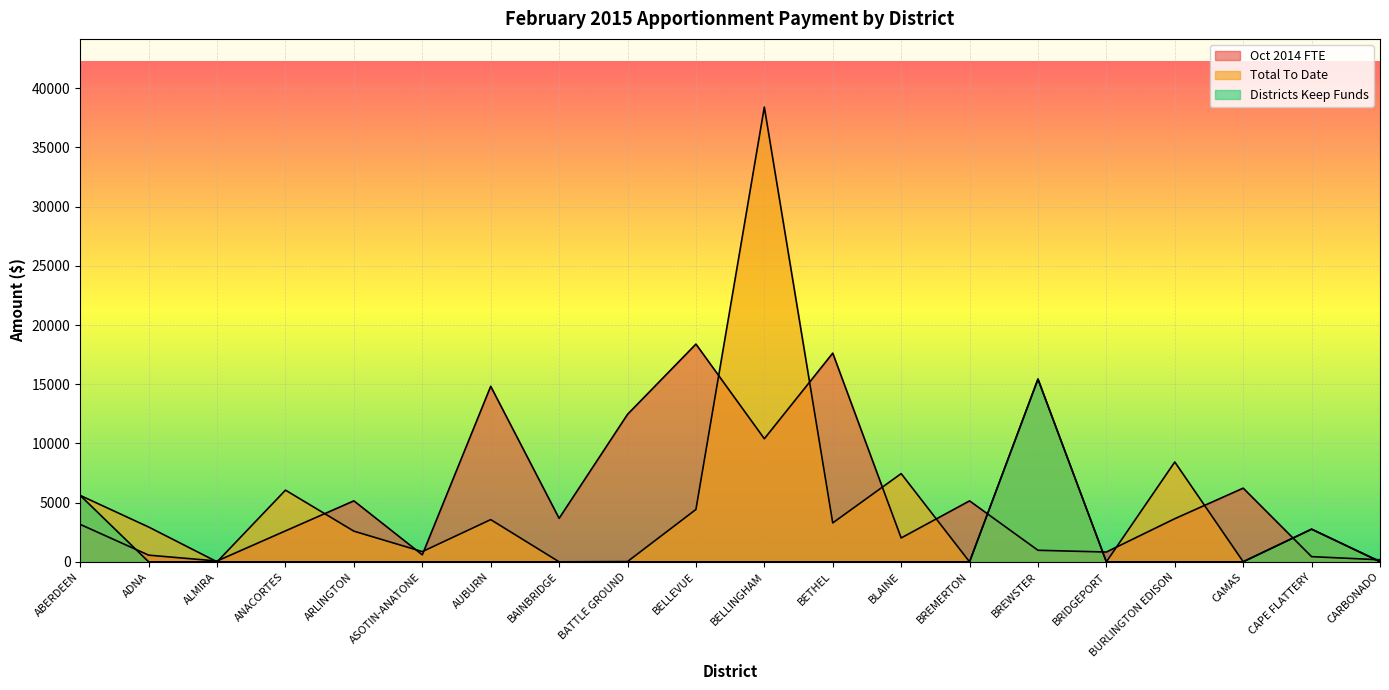

What is the average value of the Total To Date series?

5094.0